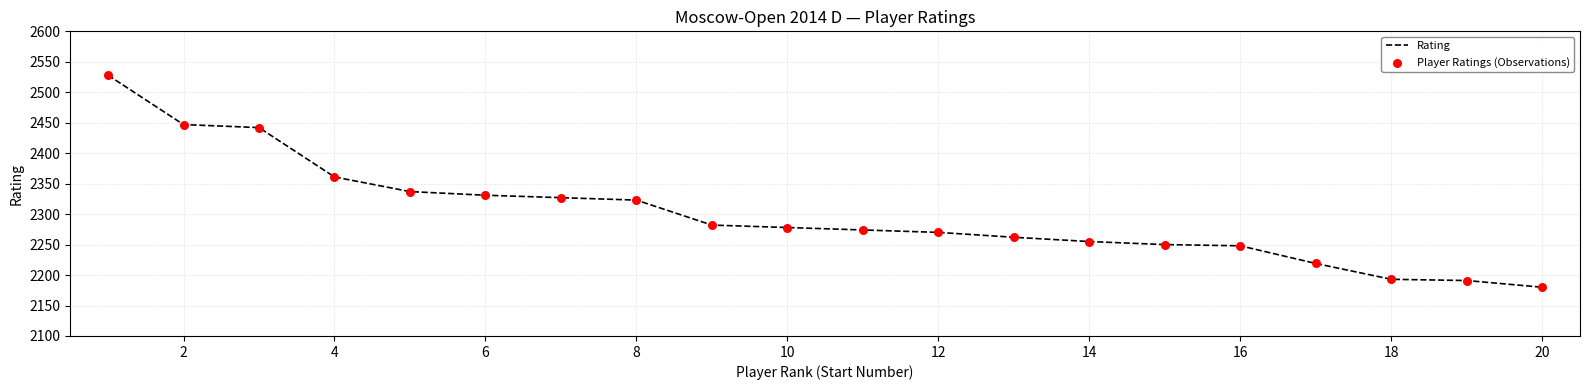

What is the maximum value shown in the chart?

2528